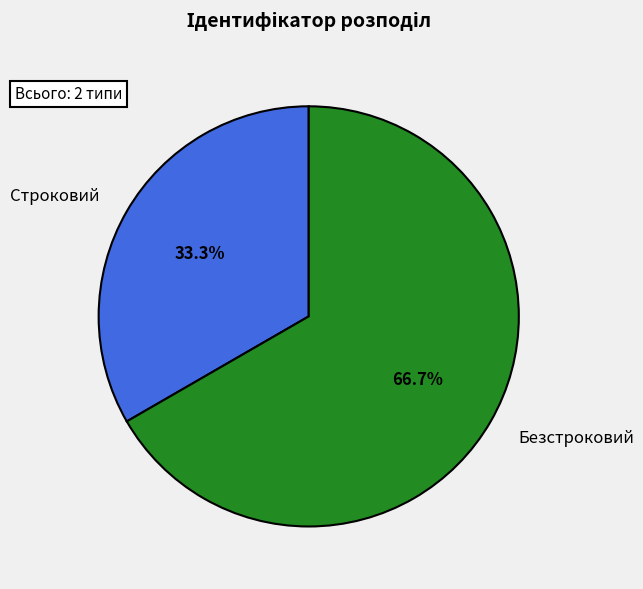

Rank the categories by value from lowest to highest.

Строковий, Безстроковий